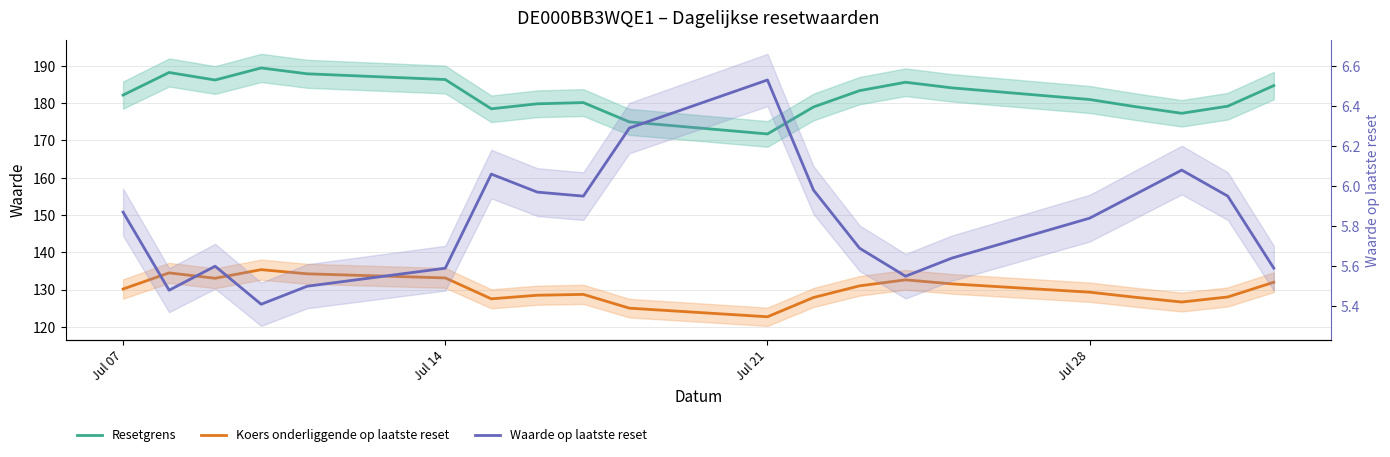

Is this an area chart (filled region under the line)?

No